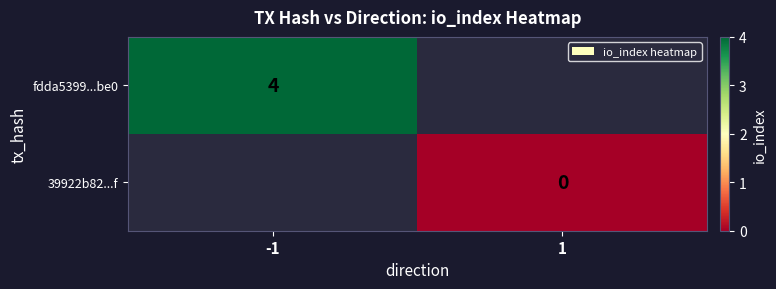

At how many categories does at least one series exceed 0?

1